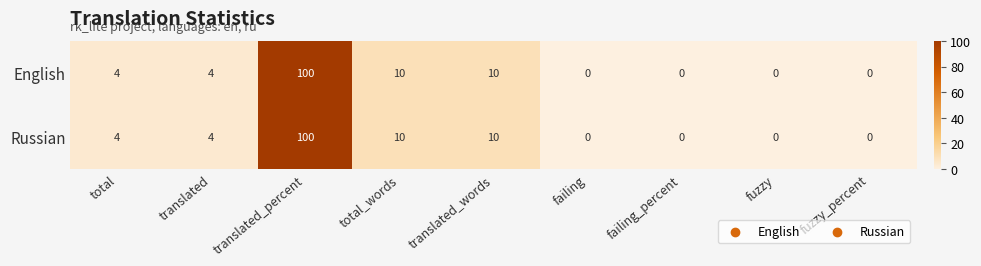

How many distinct data groups are displayed?

2